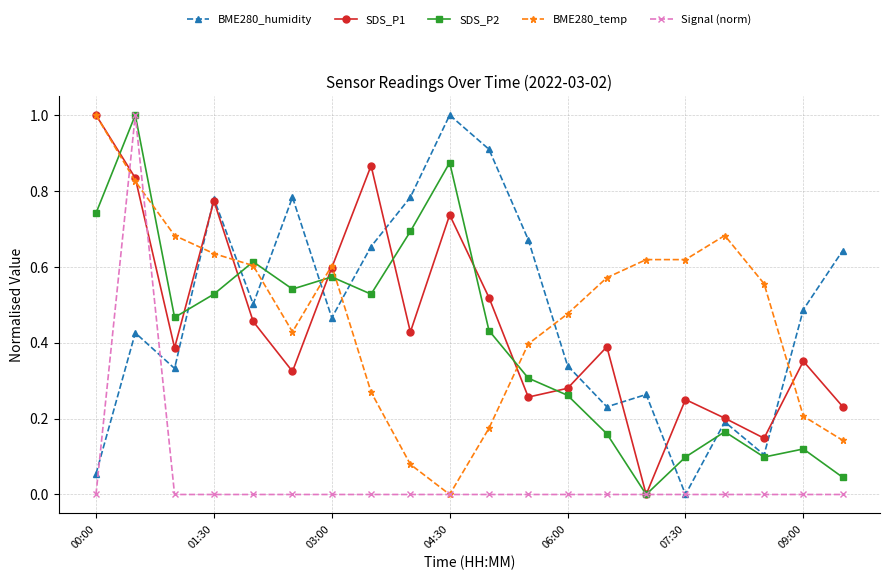

How many interior local peaks does the BME280_humidity series have?

6